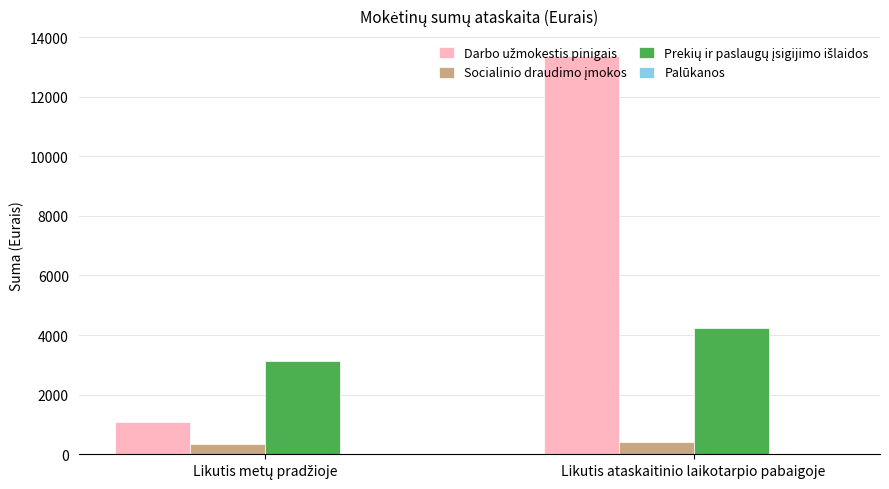

At which category is the sum across all series the highest?

Likutis ataskaitinio laikotarpio pabaigoje